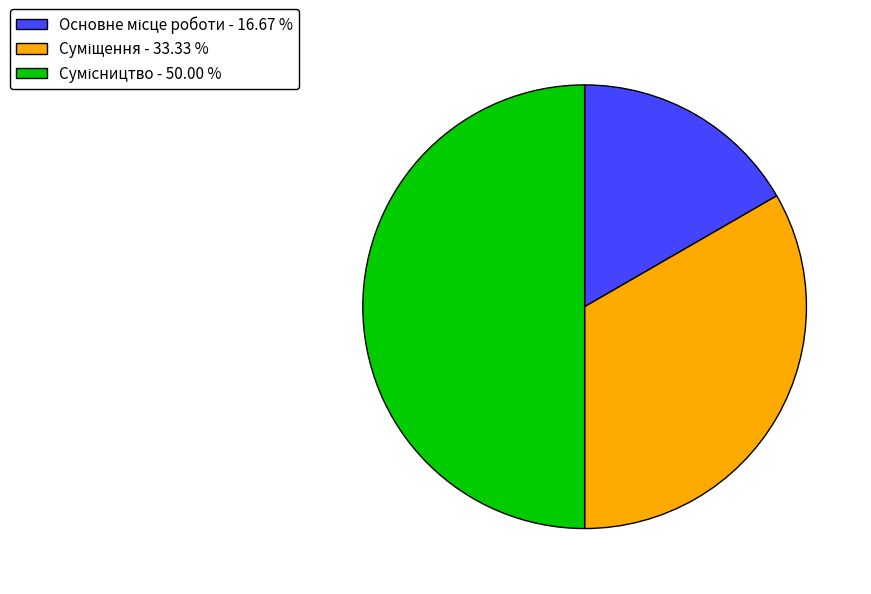

What is the smallest slice in the pie chart?

Основне місце роботи